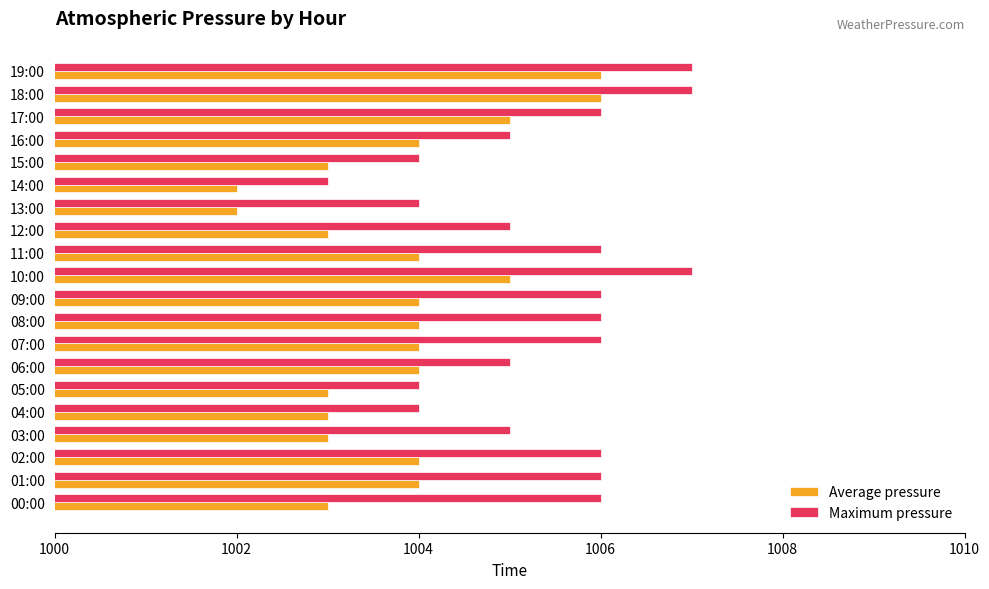

What is the greatest value displayed?

1007